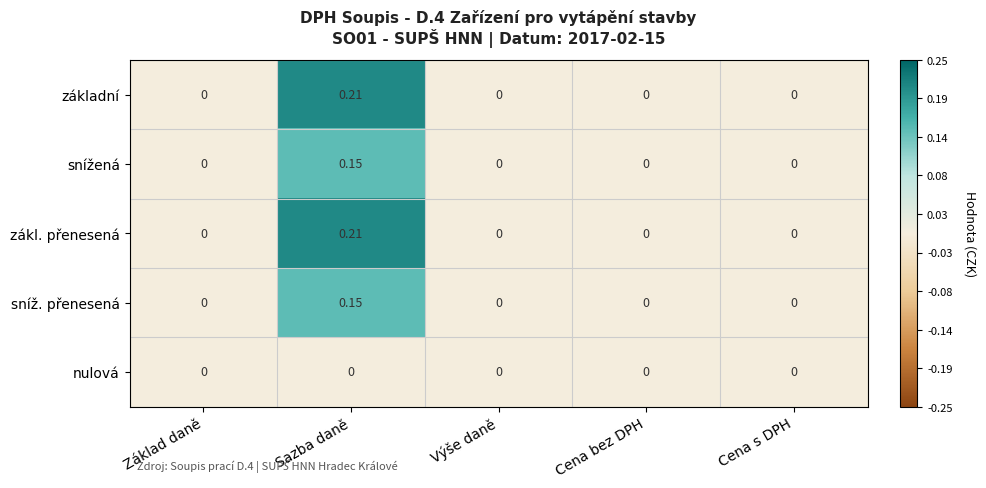

How many data points does each series have?

5